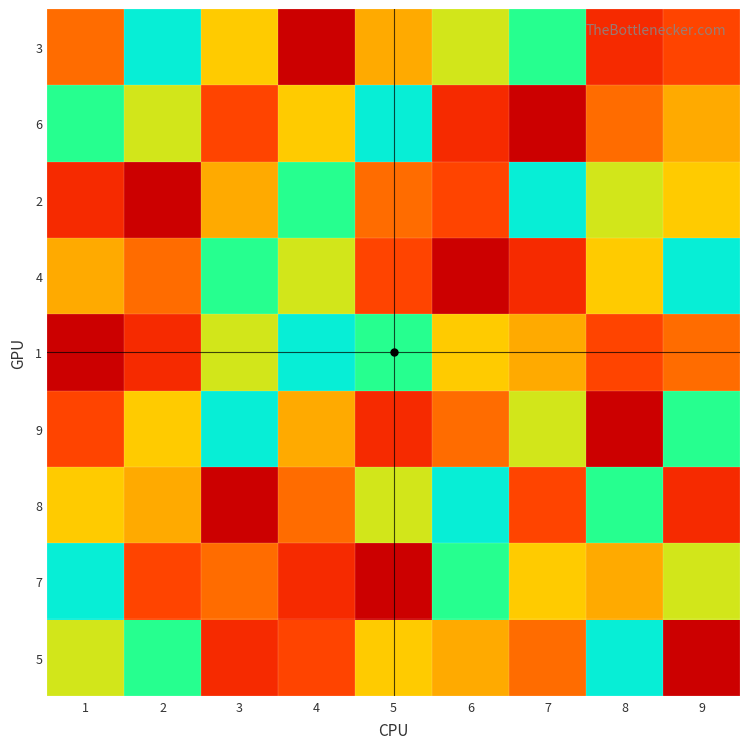

Reading right to left, what are all the values shown in this chart?

3: 9=9	8=2	7=6	6=5	5=4	4=1	3=8	2=7	1=3
6: 9=4	8=3	7=1	6=2	5=7	4=8	3=9	2=5	1=6
2: 9=8	8=5	7=7	6=9	5=3	4=6	3=4	2=1	1=2
4: 9=7	8=8	7=2	6=1	5=9	4=5	3=6	2=3	1=4
1: 9=3	8=9	7=4	6=8	5=6	4=7	3=5	2=2	1=1
9: 9=6	8=1	7=5	6=3	5=2	4=4	3=7	2=8	1=9
8: 9=2	8=6	7=9	6=7	5=5	4=3	3=1	2=4	1=8
7: 9=5	8=4	7=8	6=6	5=1	4=2	3=3	2=9	1=7
5: 9=1	8=7	7=3	6=4	5=8	4=9	3=2	2=6	1=5